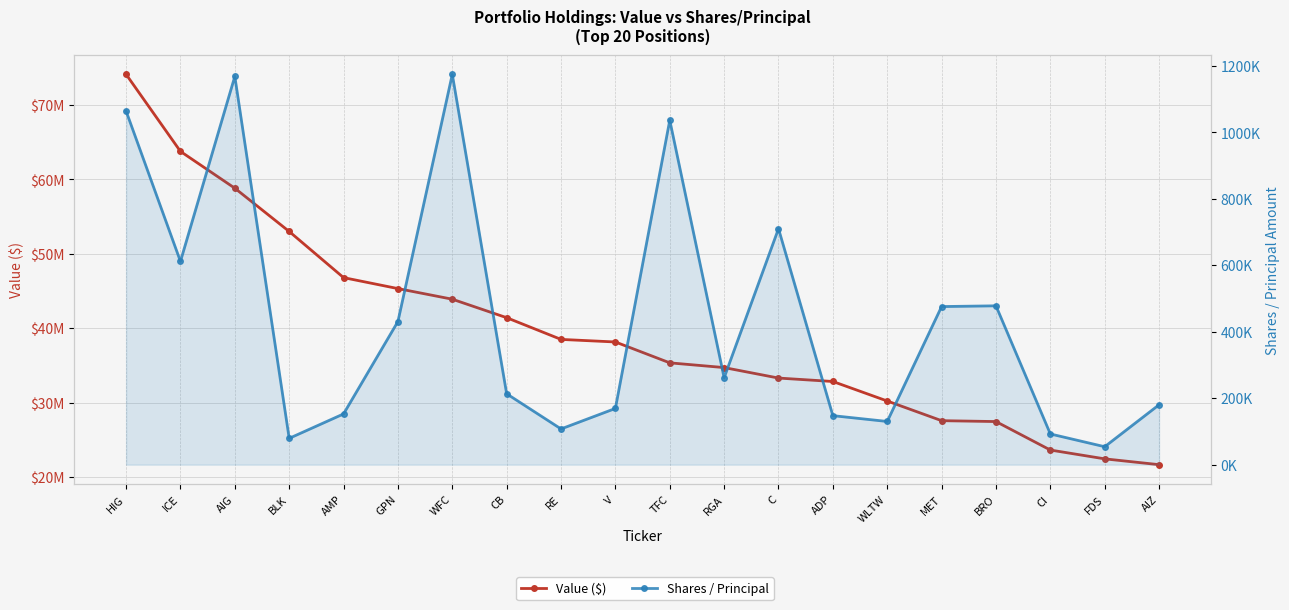

True or false: Value ($) and Shares / Principal intersect in this chart.

False